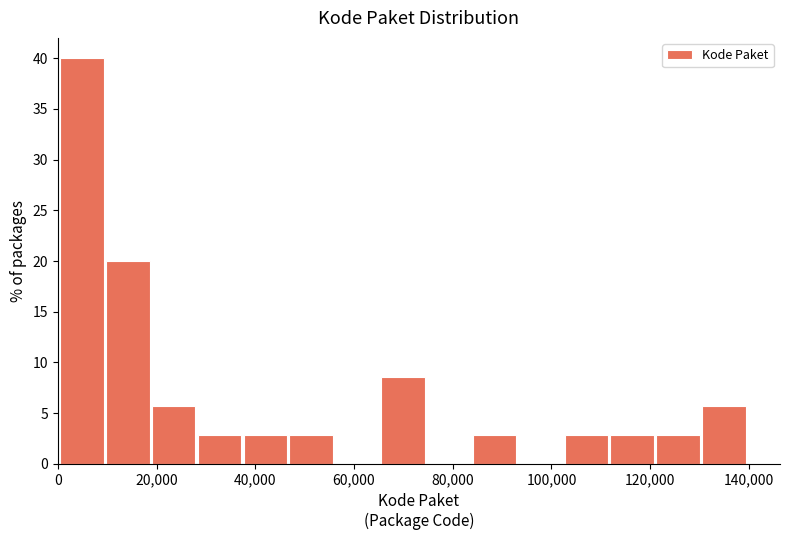

Reading left to right, list every bar in this chart as the range it spans on the x-axis followed by its height. Neither the bar edges nor the heights are printed on the chart, so give them approximately, as read against the axes.

0 to 10000: 40.0
10000 to 20000: 20.0
20000 to 28000: 5.5
28000 to 38000: 3.0
38000 to 46000: 3.0
46000 to 56000: 3.0
56000 to 66000: 0
66000 to 74000: 8.5
74000 to 84000: 0
84000 to 94000: 3.0
94000 to 102000: 0
102000 to 112000: 3.0
112000 to 122000: 3.0
122000 to 130000: 3.0
130000 to 140000: 5.5